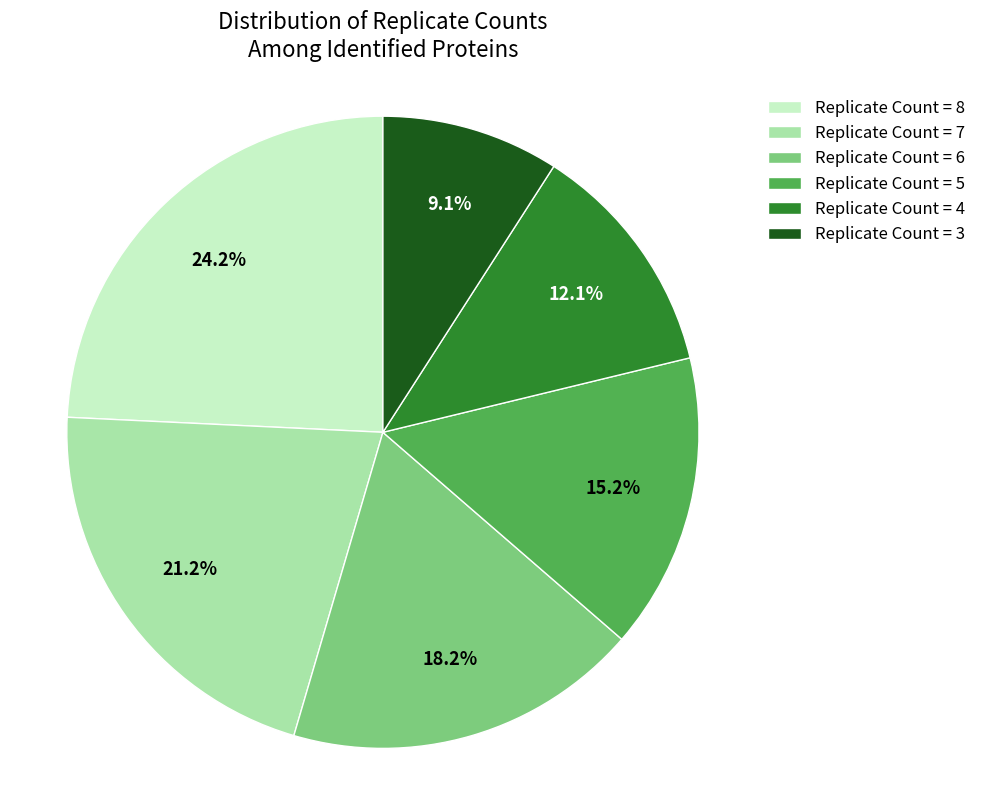

Which slice is the smallest?

Replicate Count = 3